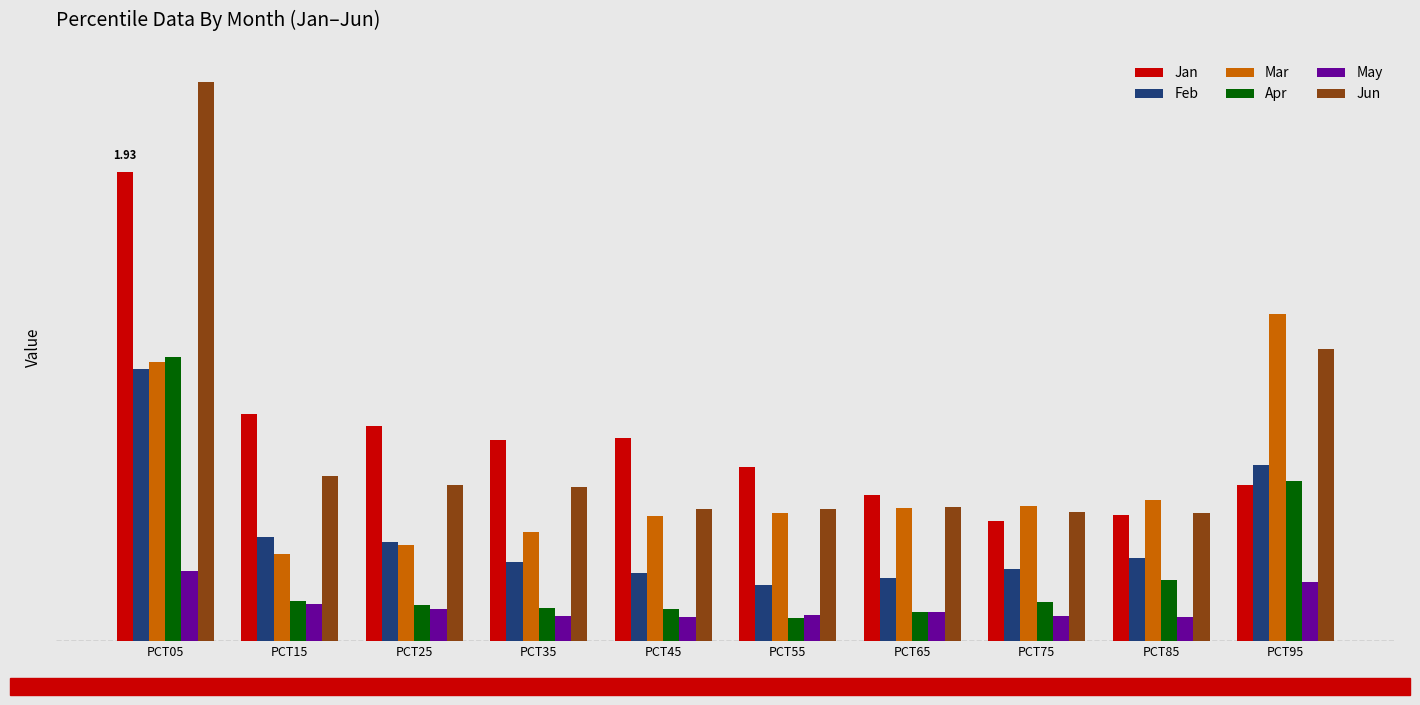

What is the maximum value for Feb?

1.1